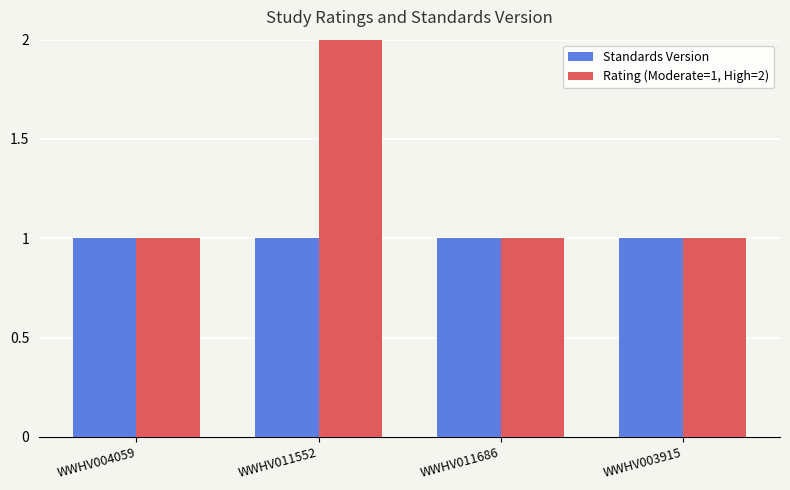

What is the value of the Standards Version bar at the 3rd from the left?

1